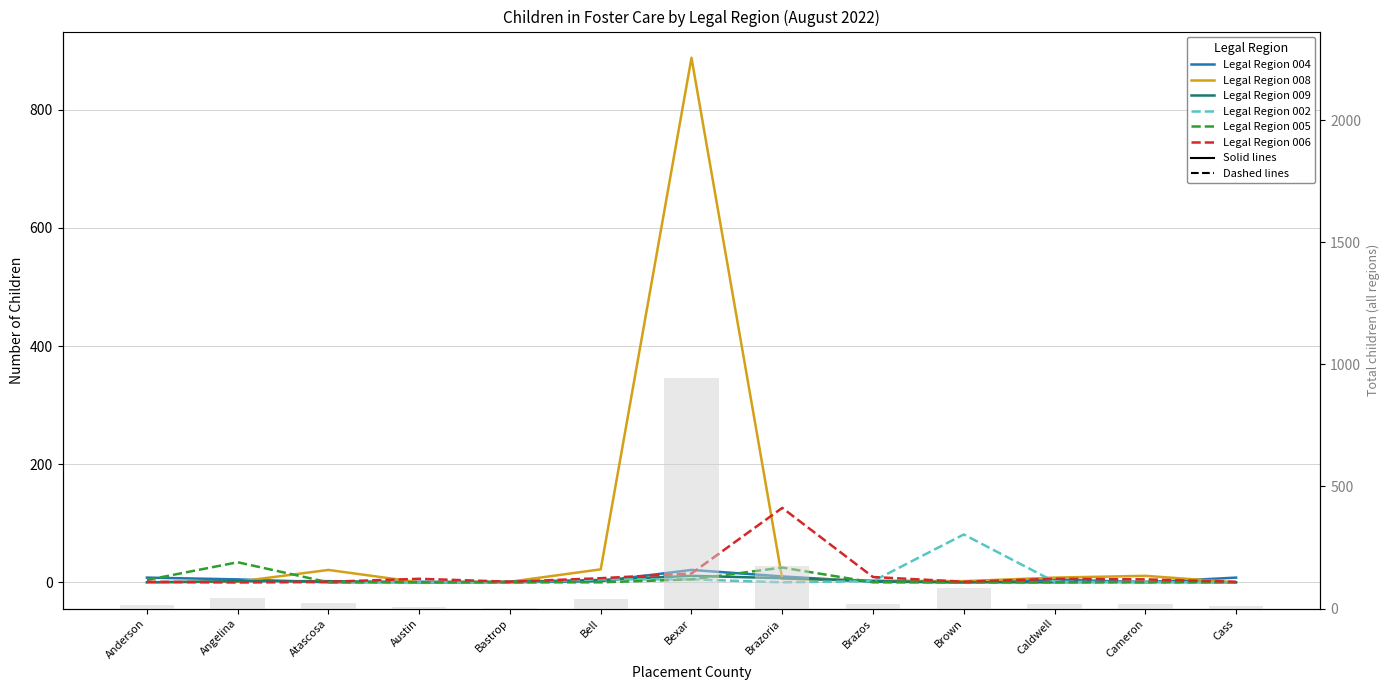

What is the difference between the highest and lowest values at Bell?

22